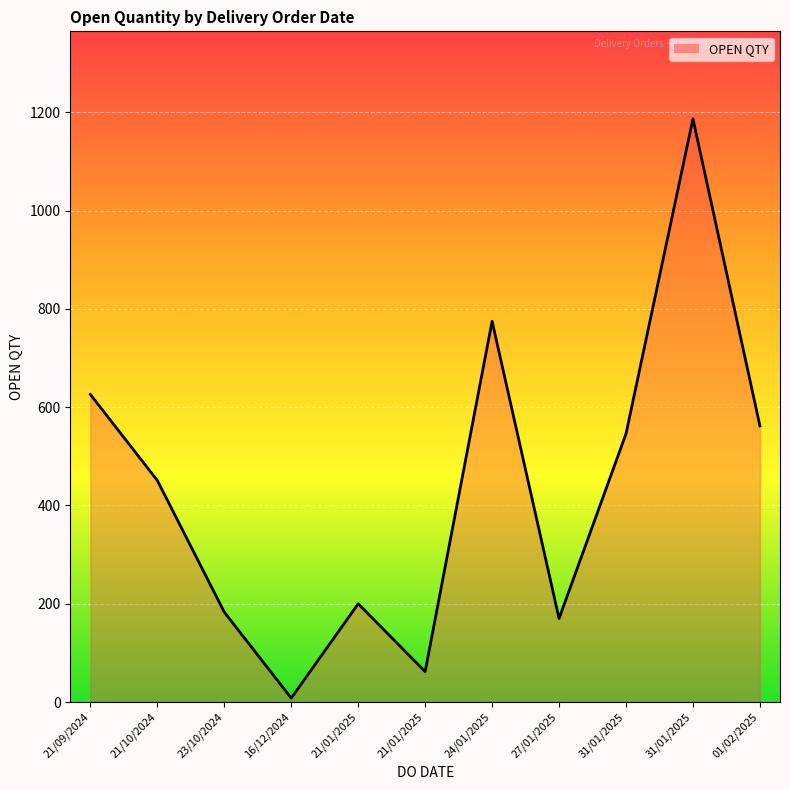

What is the greatest value displayed?

1187